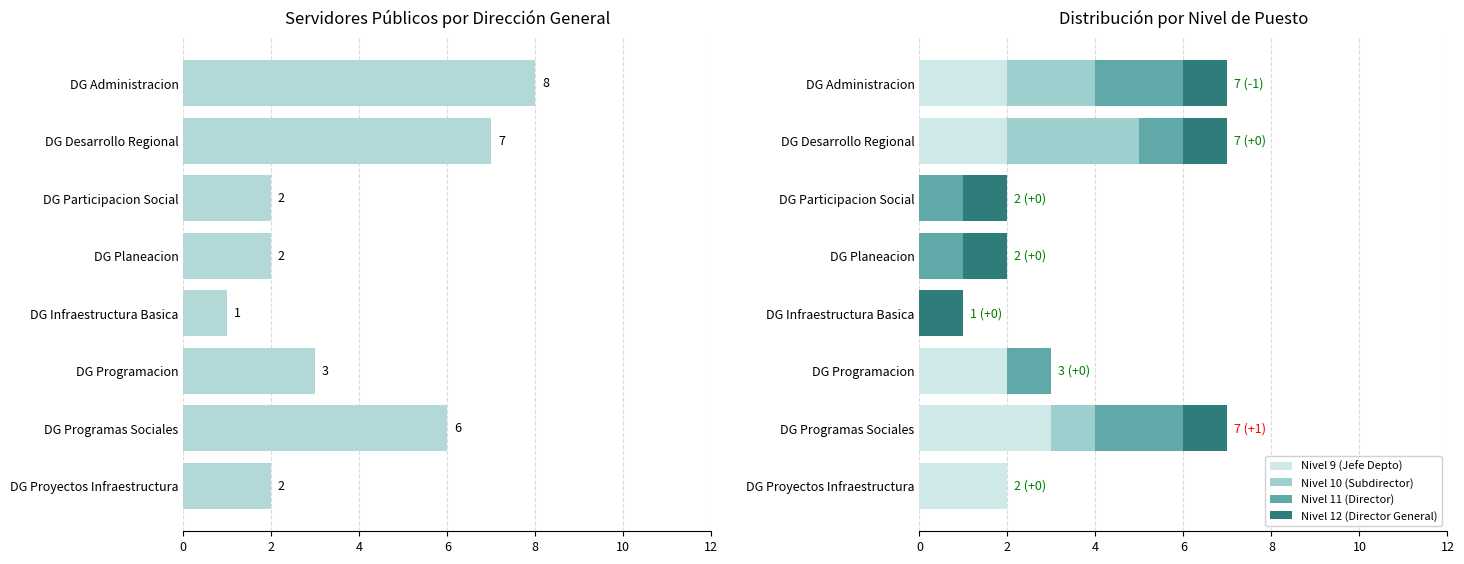

The Nivel 9 (Jefe Depto) series shows 2 at DG Programacion. True or false?

True